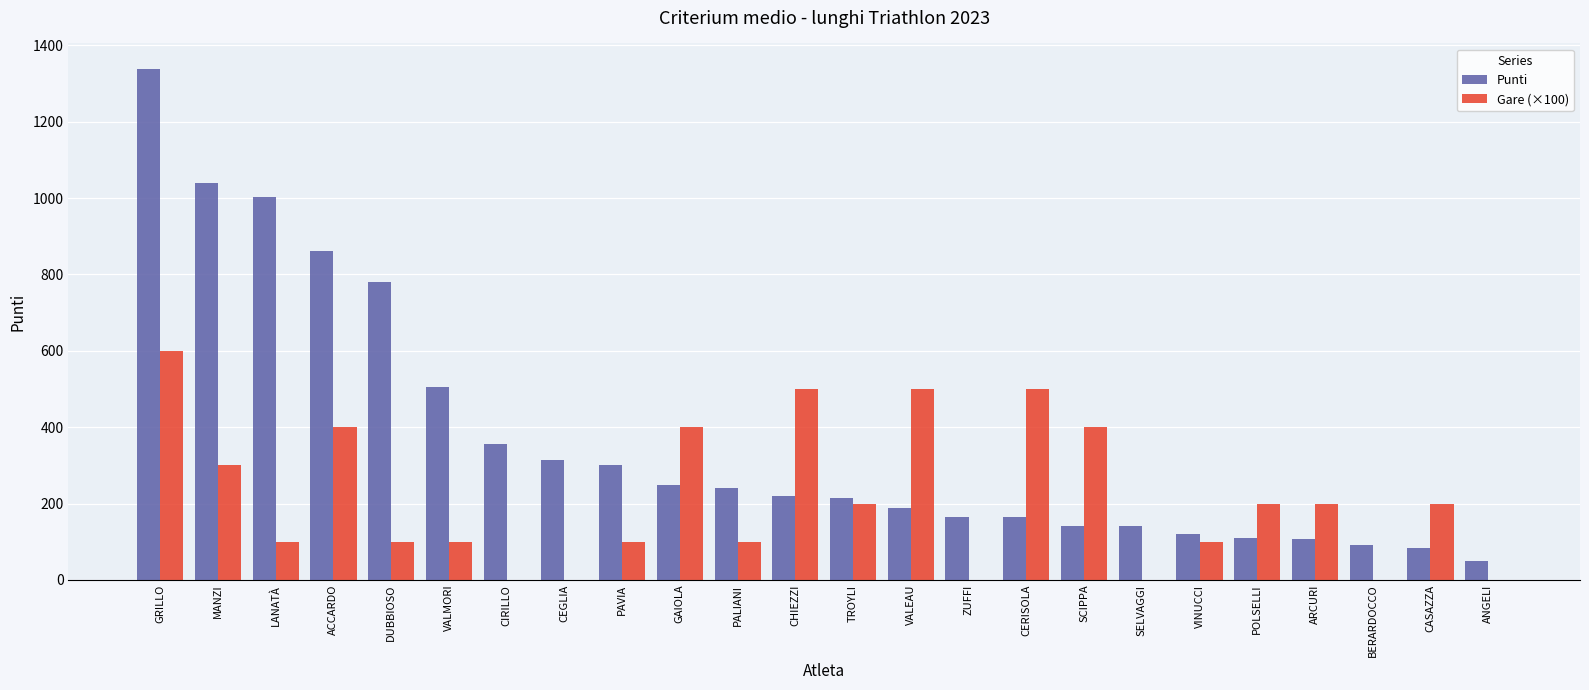

What is the total value across all series at ARCURI?

307